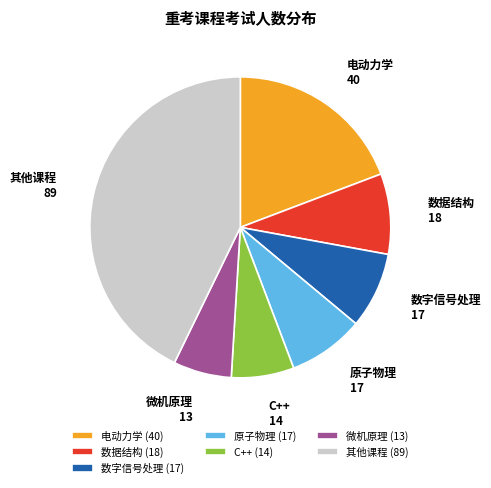

Does any single category account for the majority?

No